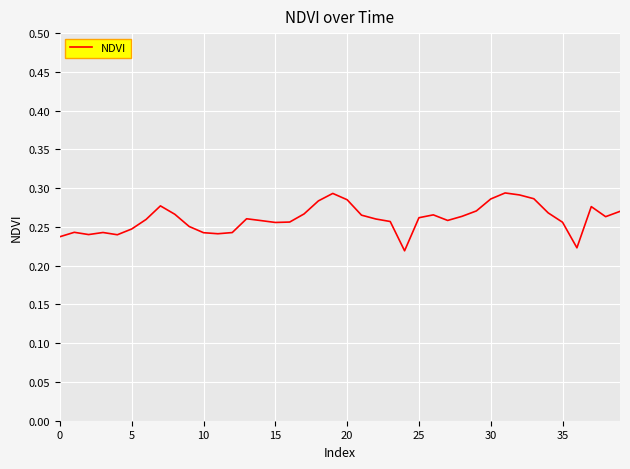

What is the smallest value displayed?

0.2